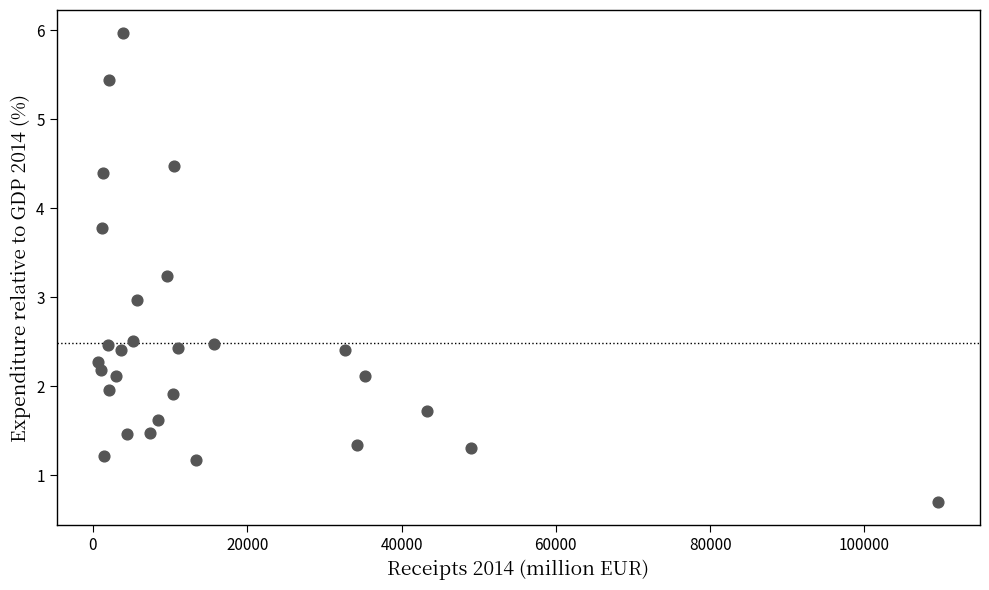

What is the range of X values (max minus min)?

108812.7